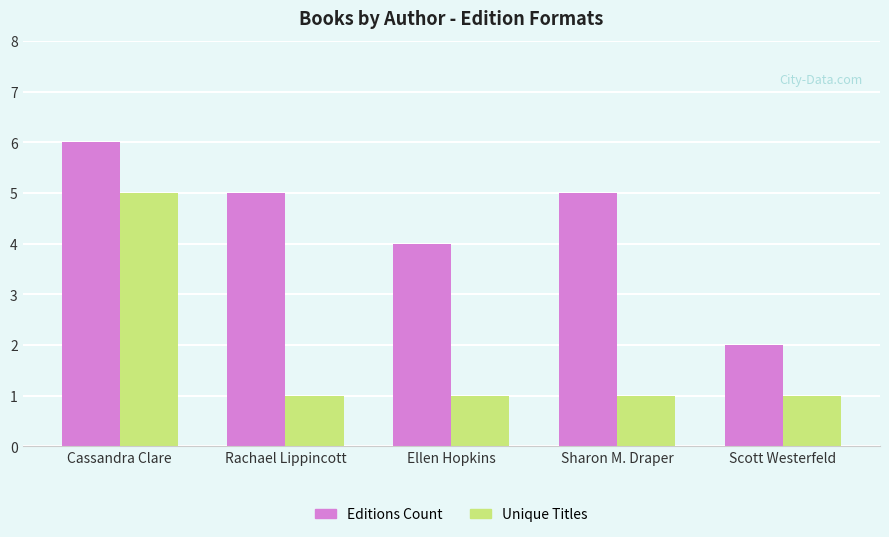

What is the value of the Unique Titles bar at the 3rd from the left?

1